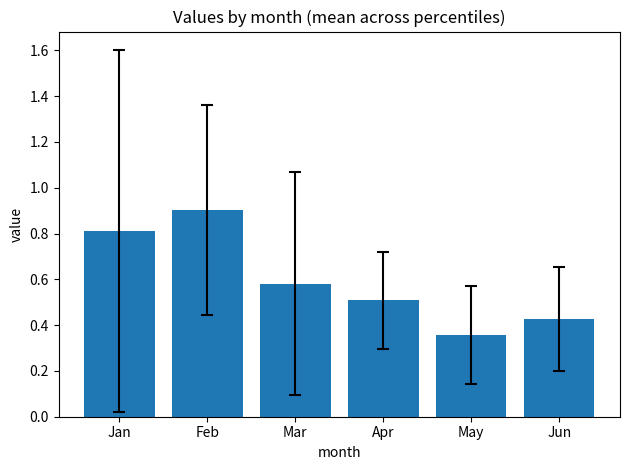

Rank the categories by value from lowest to highest.

May, Jun, Apr, Mar, Jan, Feb